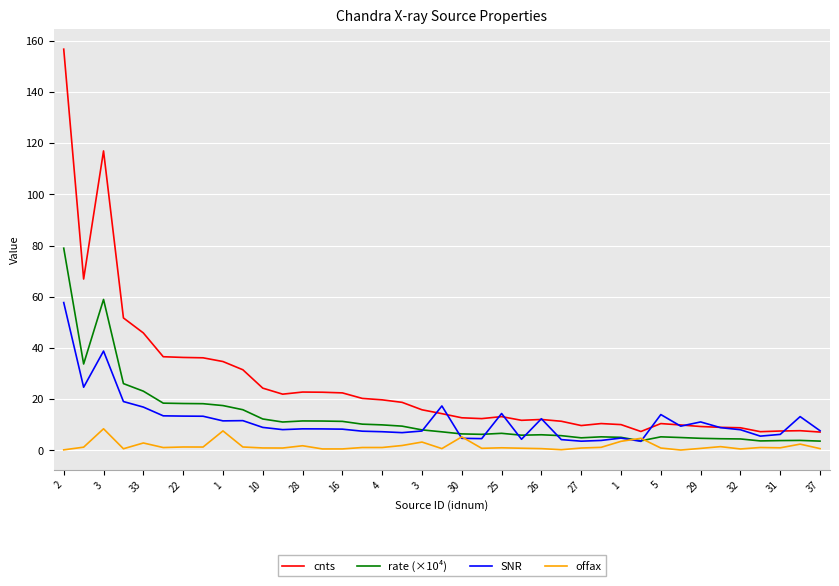

Which series has the widest spread of values?

cnts